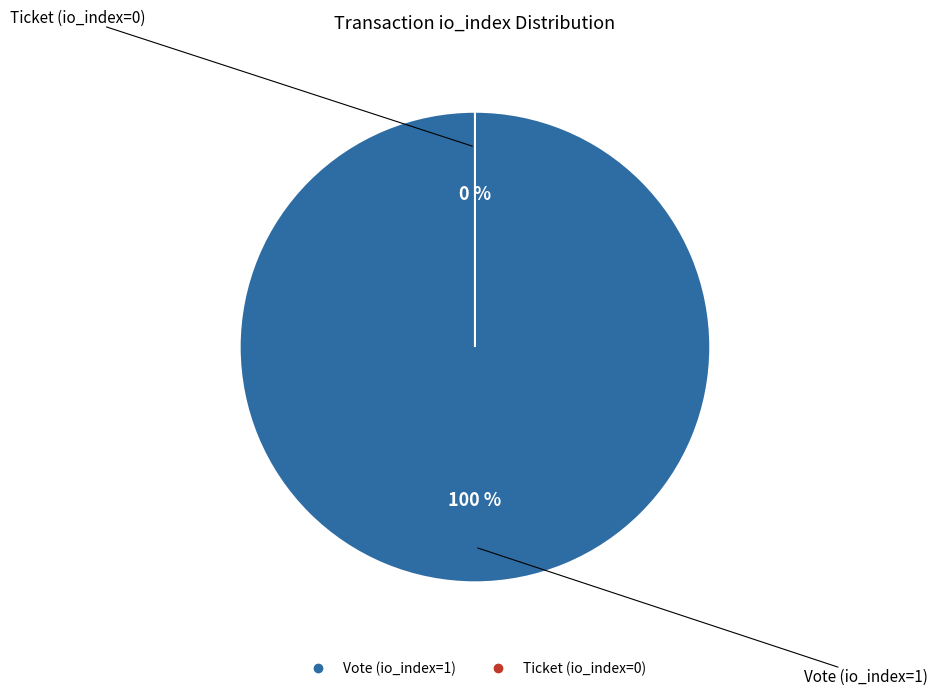

To the nearest percent, what is the combined percentage of Ticket (io_index=0) and Vote (io_index=1)?

100%